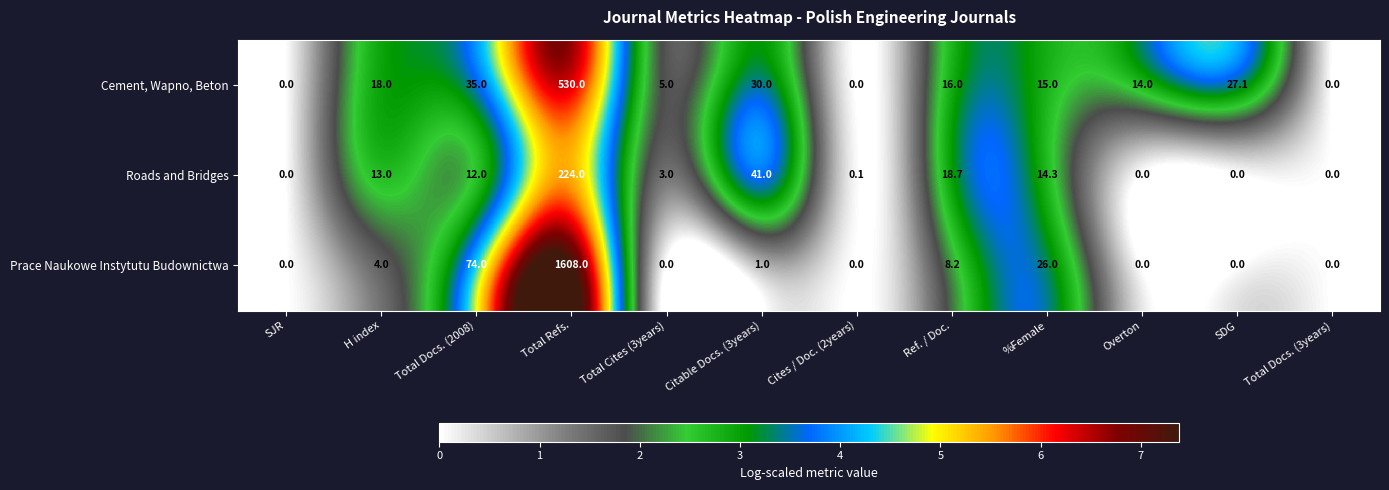

Rank the series by their maximum value, from highest to lowest.

Prace Naukowe Instytutu Budownictwa, Cement, Wapno, Beton, Roads and Bridges